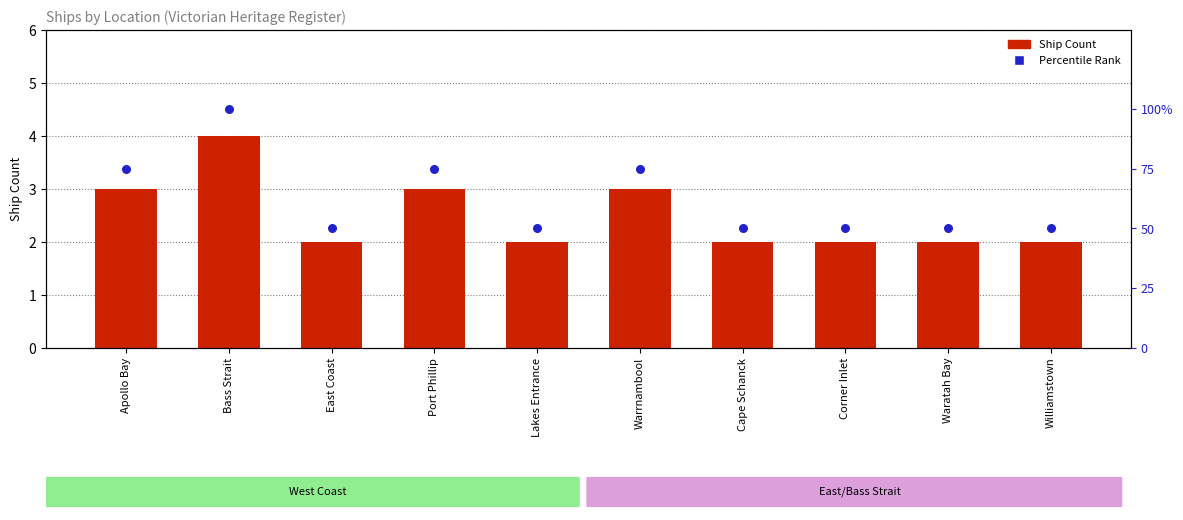

At how many categories does at least one series exceed 21?

10